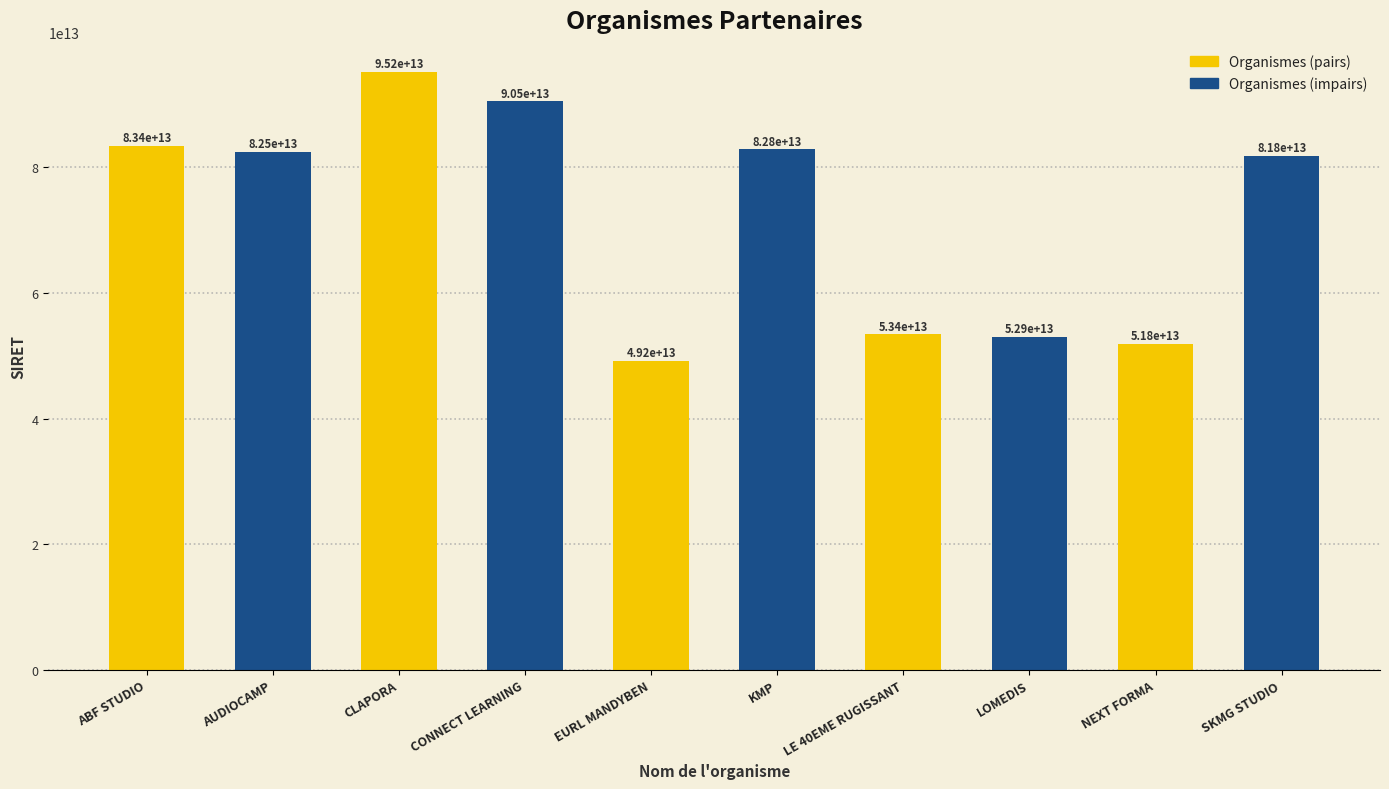

Where is the data nearest to the value 72182853900037?

SKMG STUDIO